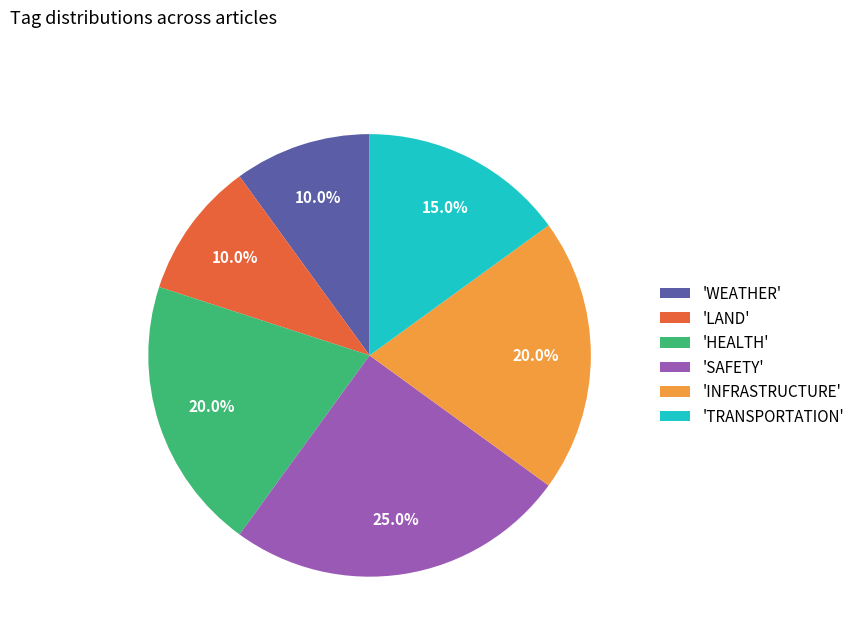

Which has a higher value, 'HEALTH' or 'WEATHER'?

'HEALTH'